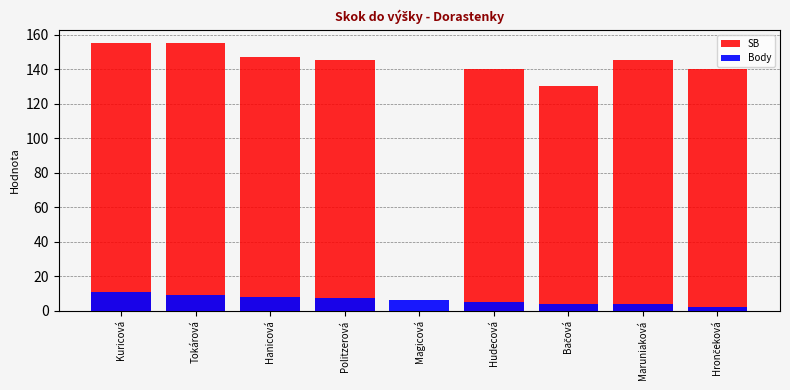

Reading left to right, extract all data points from this chart.

SB: 155.0	155.0	147.0	145.0	0.0	140.0	130.0	145.0	140.0
Body: 11.0	9.0	8.0	7.0	6.0	5.0	3.5	3.5	2.0